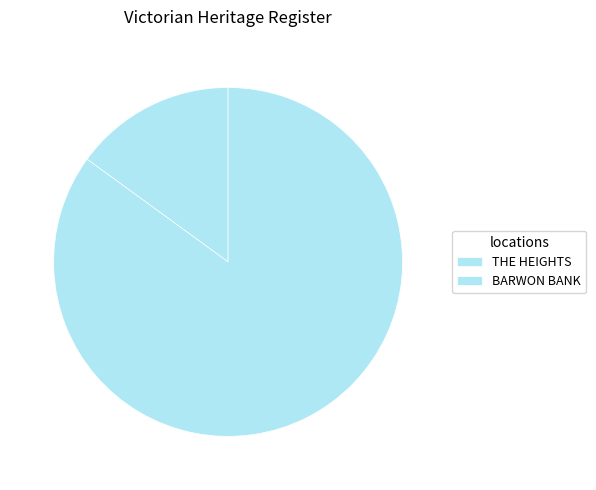

To the nearest percent, what is the combined percentage of THE HEIGHTS and BARWON BANK?

100%